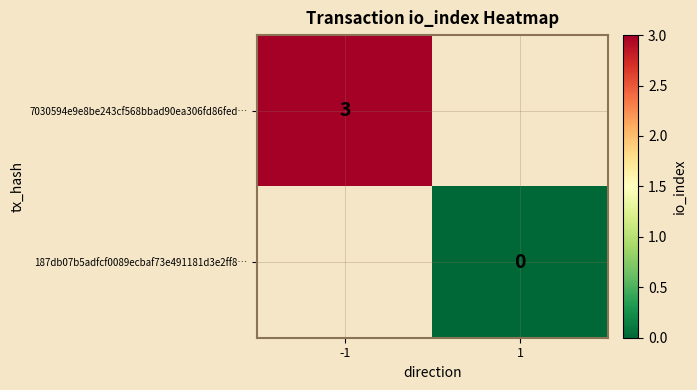

What value does the 7030594e9e8be243cf568bbad90ea306fd86fed… series have at -1?

3.0